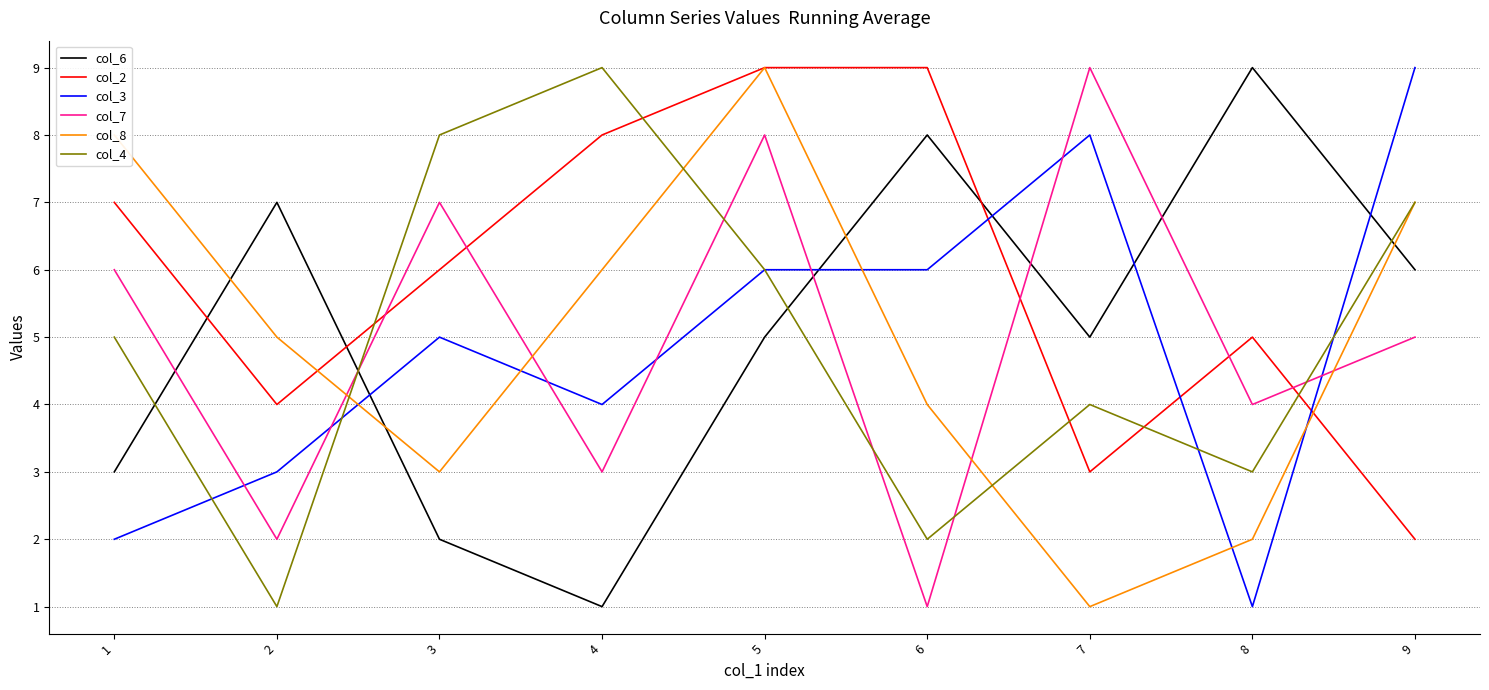

What is the approximate value of col_2 at 6?

9